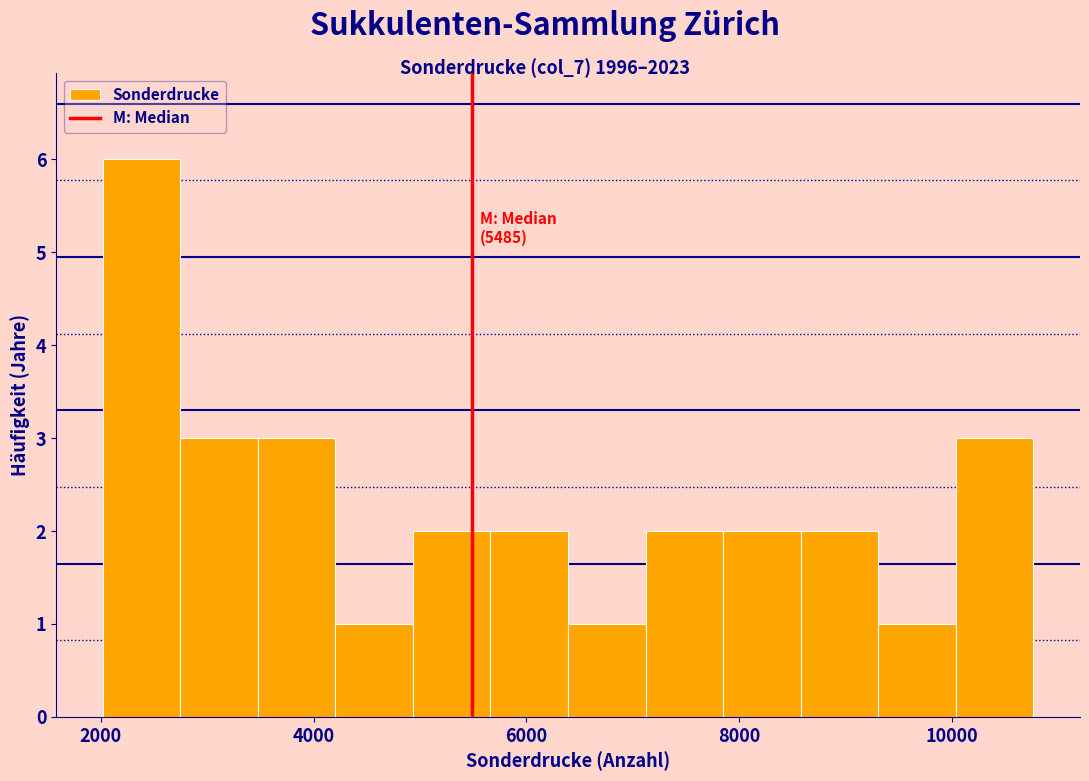

Read against the x-axis, roughly where is the centre of the tallest bar?

2400